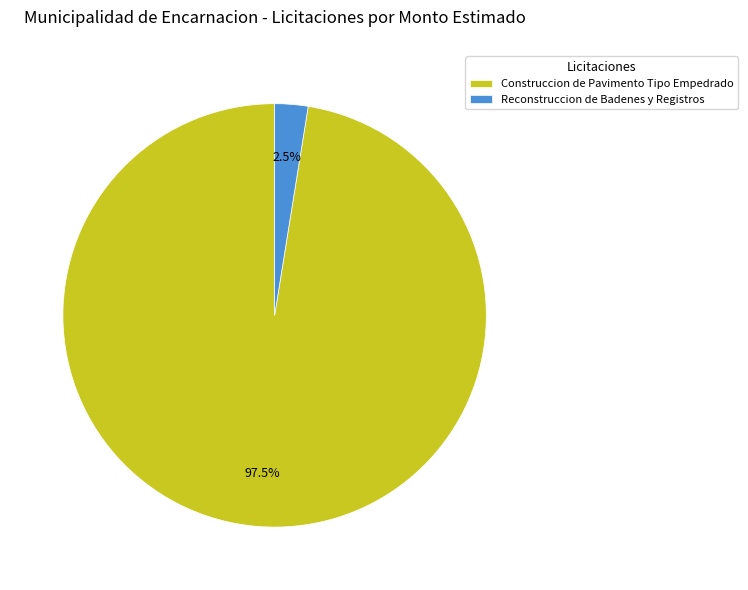

To the nearest percent, what is the difference between the largest and smallest slice percentages?

95%